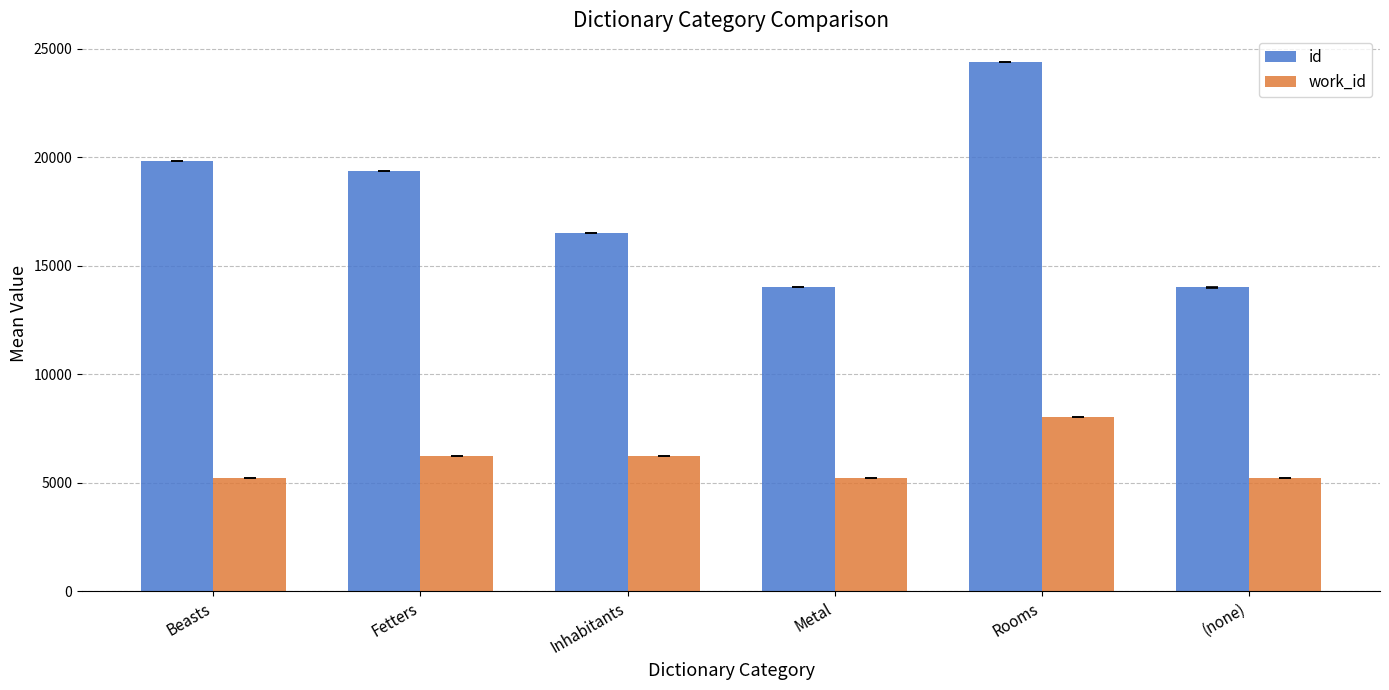

Which series changed the most between Fetters and Metal?

id